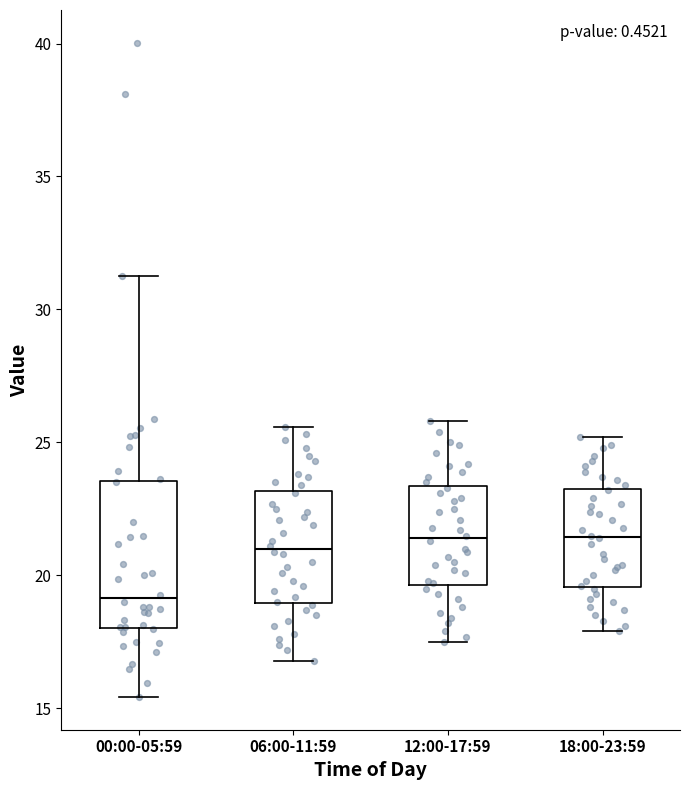

Where does the median line of the box for 12:00-17:59 sit on the y-axis? The values are not printed on the chart, so give them approximately, as read against the axis.

21.5